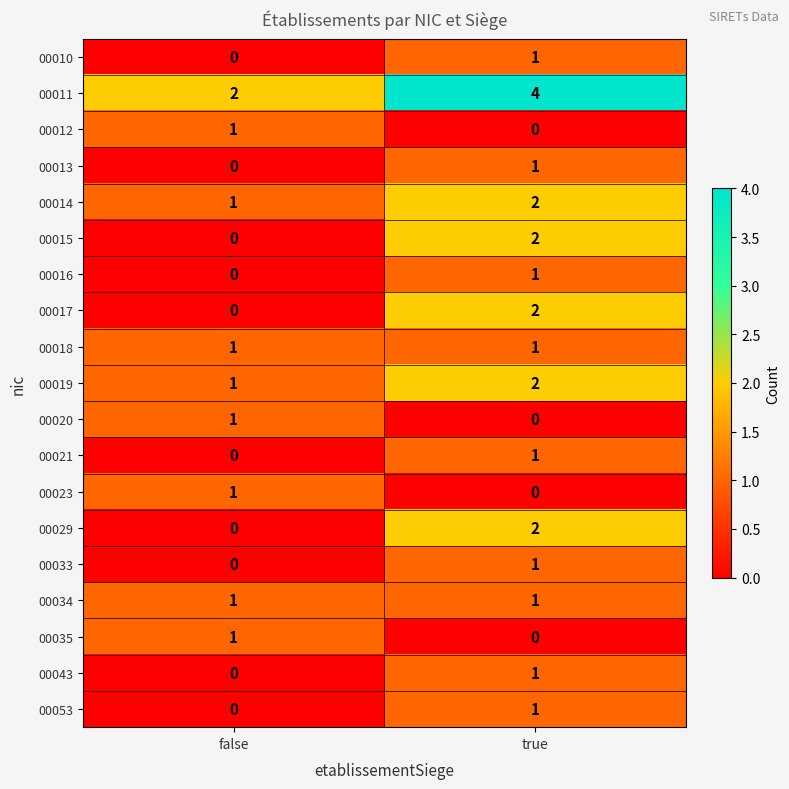

List the labels in order of 00019 value, largest first.

true, false